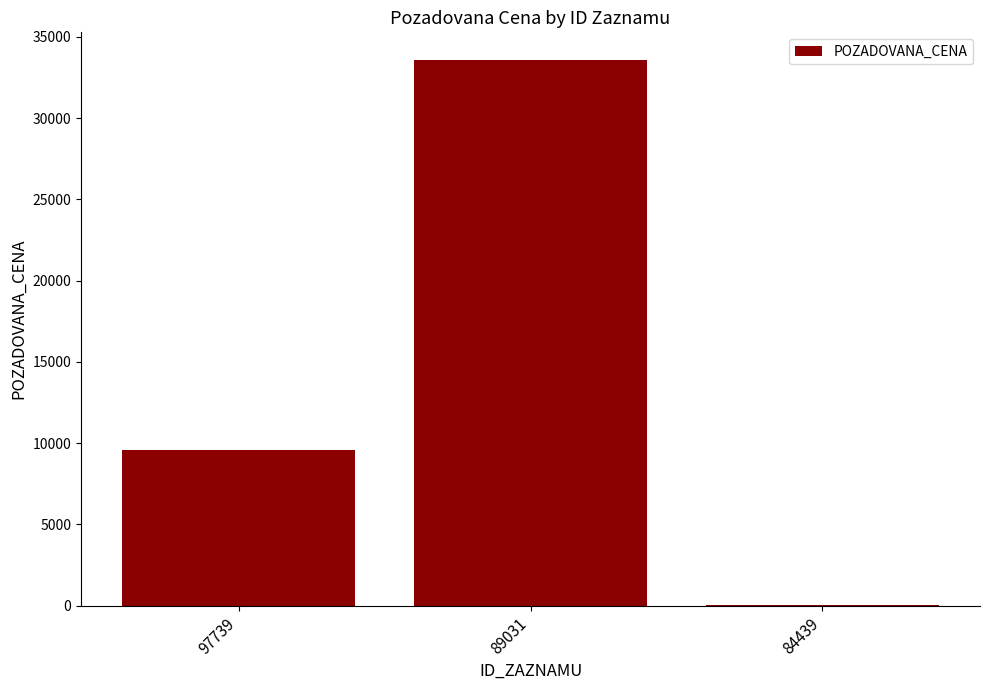

Approximately how many times larger is the value at 97739 compared to 89031?

0.3